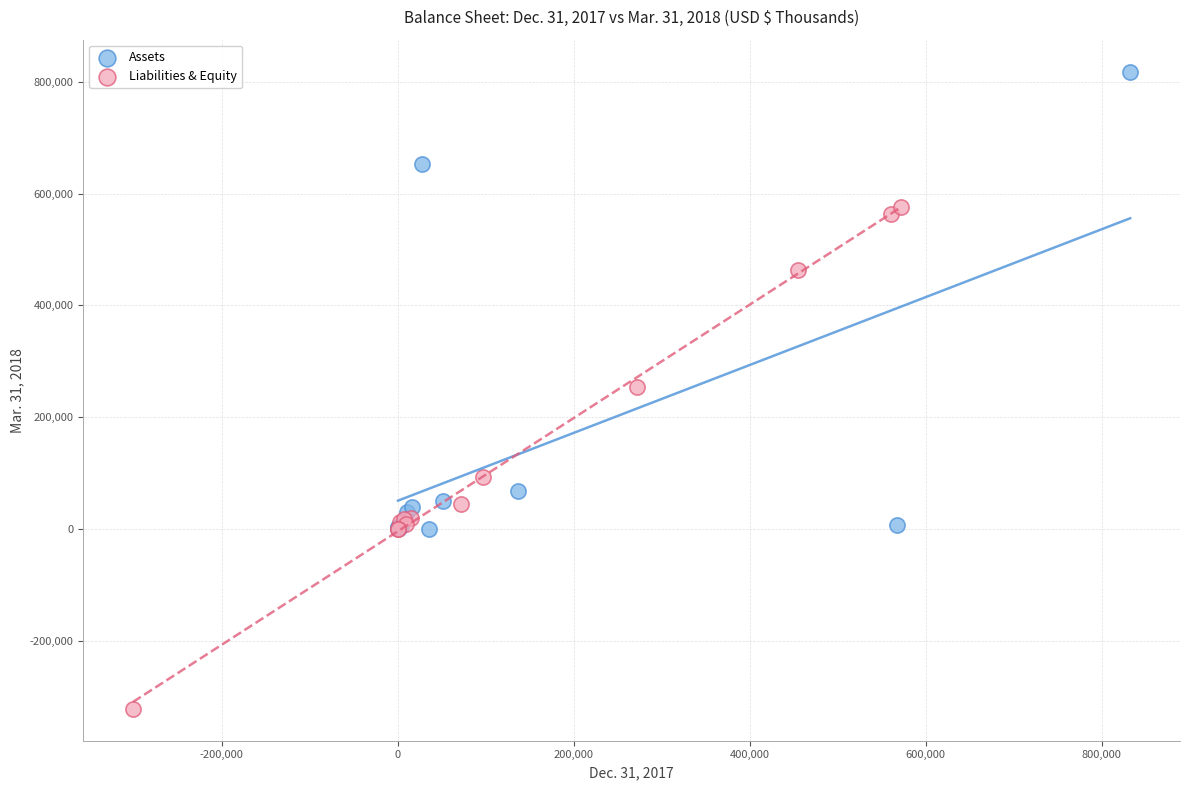

Which series reaches the minimum Y coordinate?

Liabilities & Equity